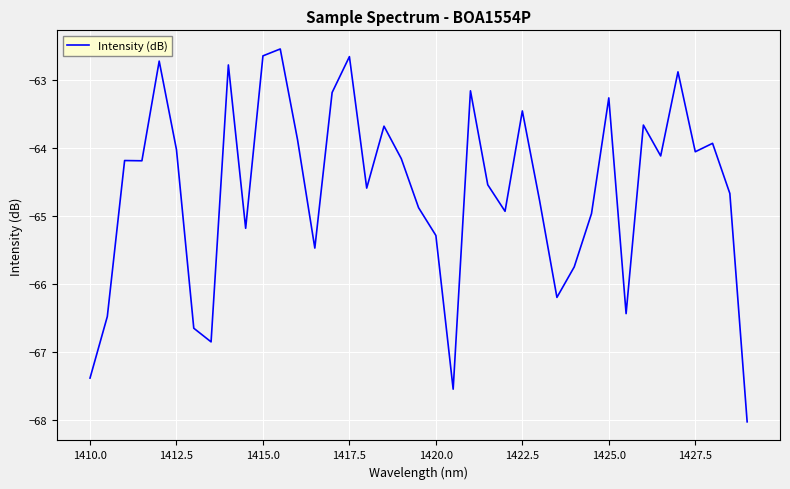

How many series are shown in this chart?

1